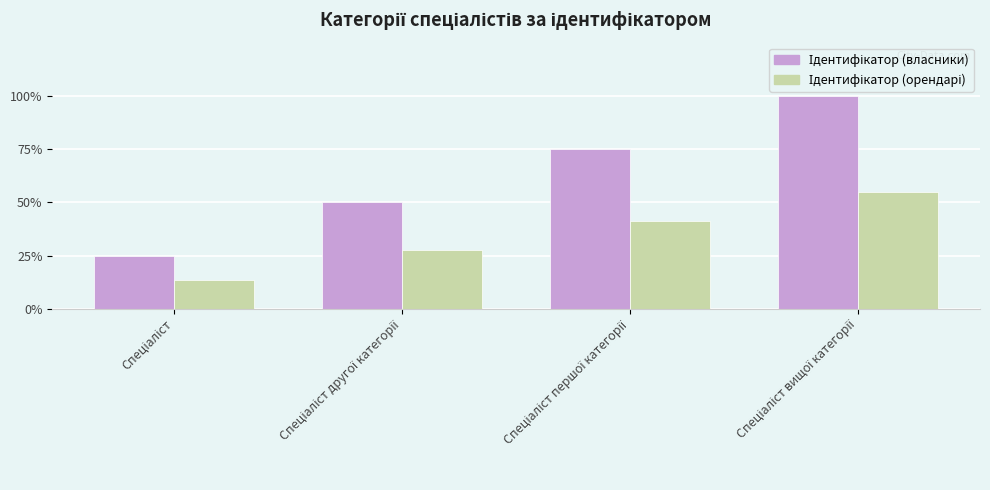

Does the chart contain any negative values?

No